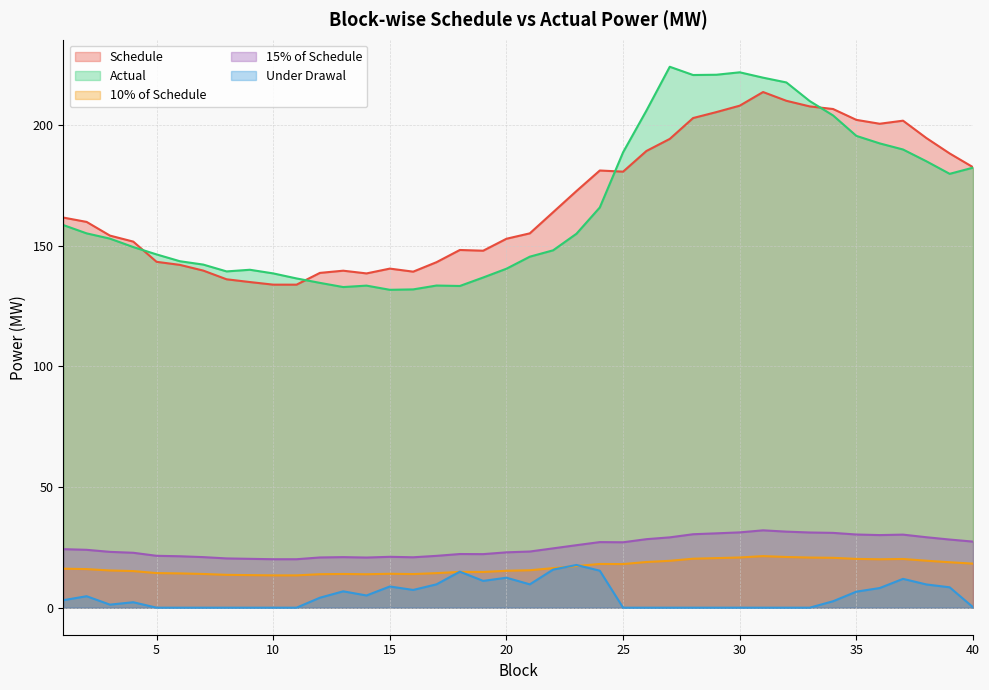

Rank the series by their maximum value, from lowest to highest.

Under Drawal, 10% of Schedule, 15% of Schedule, Schedule, Actual